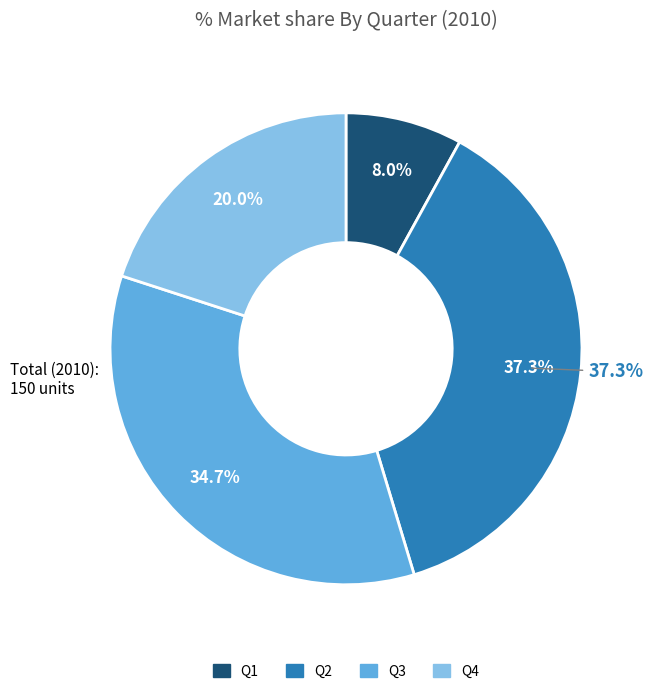

How many slices are in this pie chart?

4